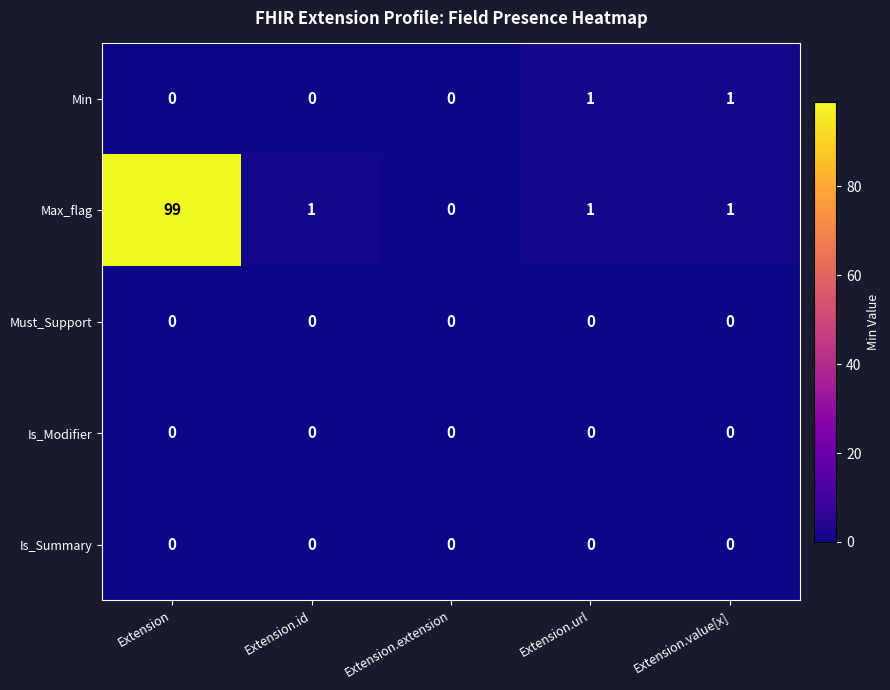

Which category has the highest value across all series?

Extension